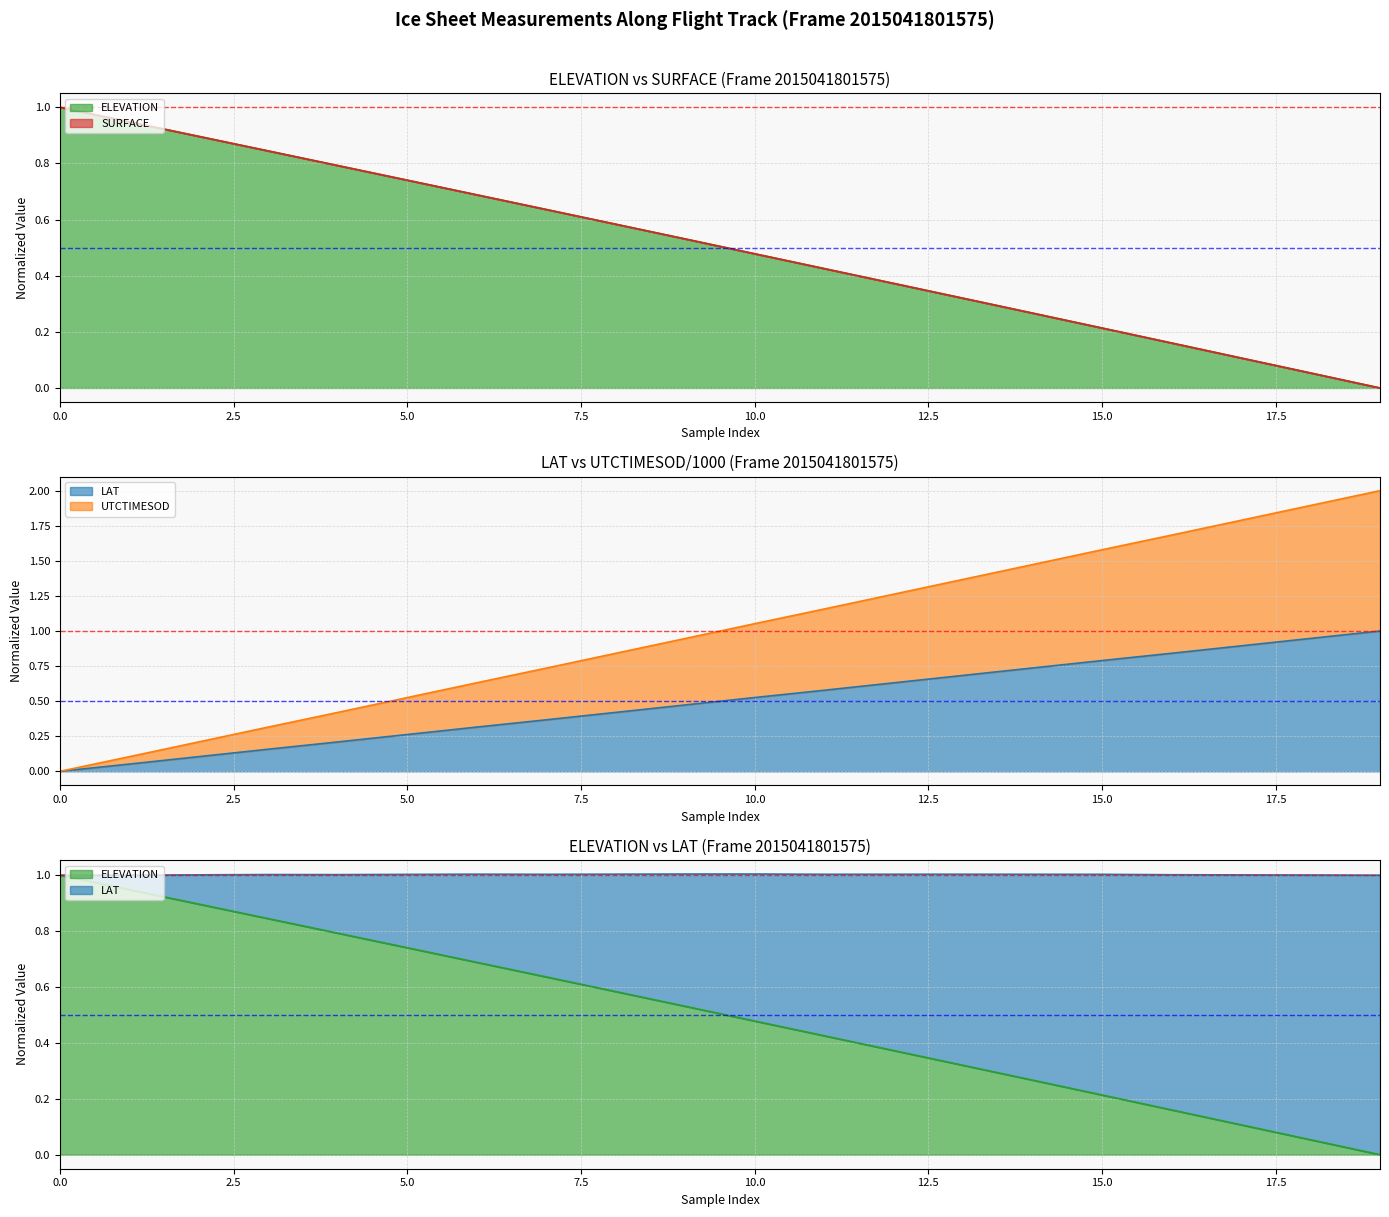

At how many categories does at least one series exceed 1?

10